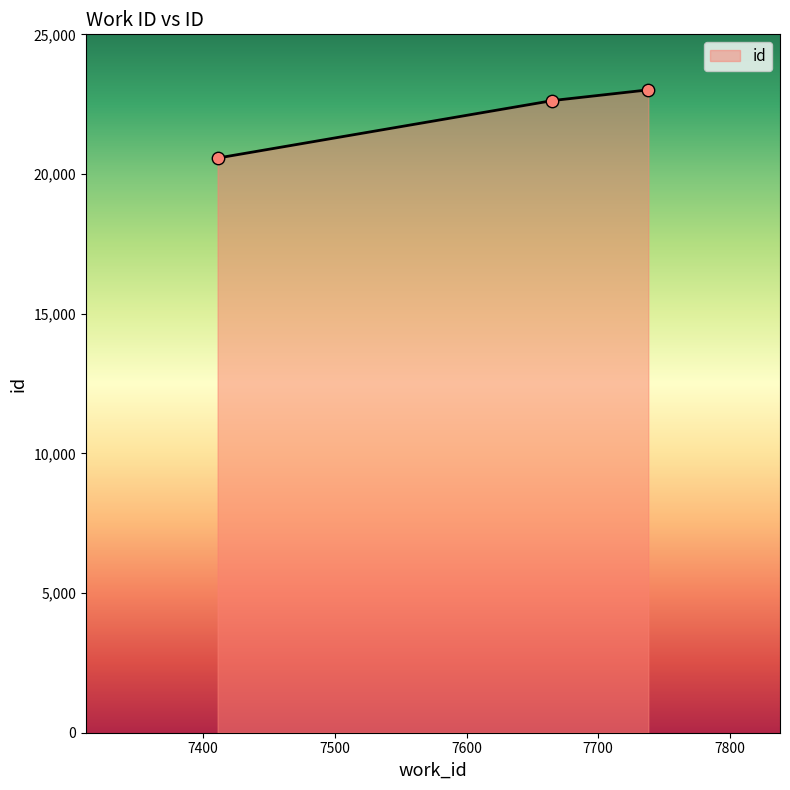

Between 7665 and 7411, which is larger?

7665